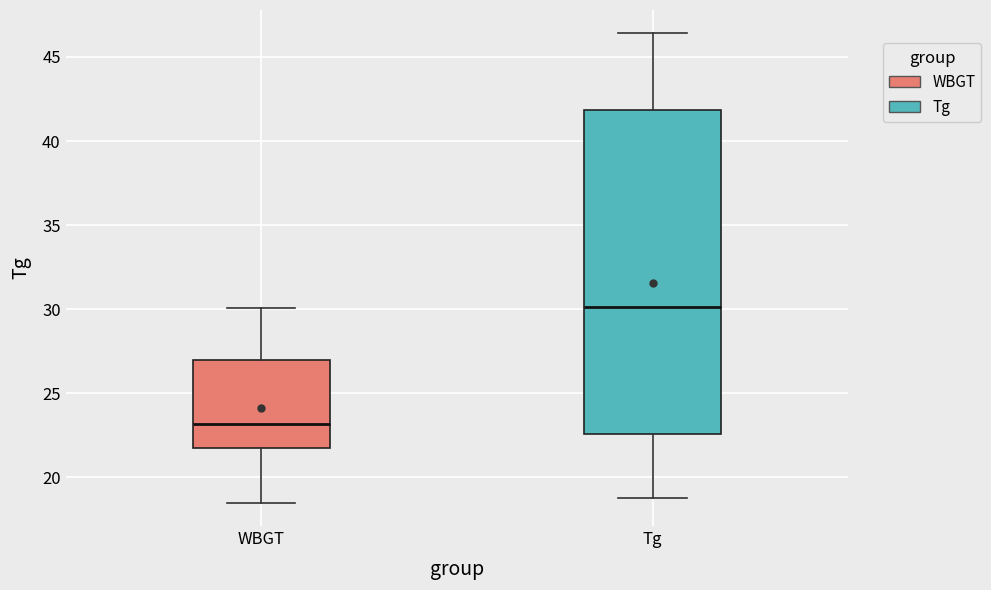

Which box's median line is the highest?

Tg